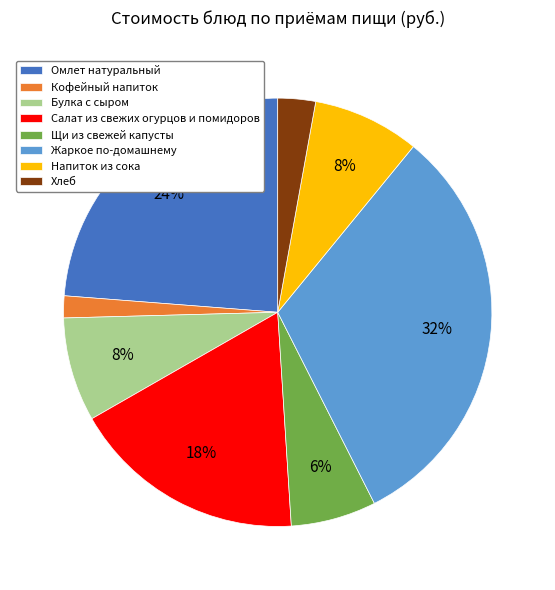

How many slices are in this pie chart?

8